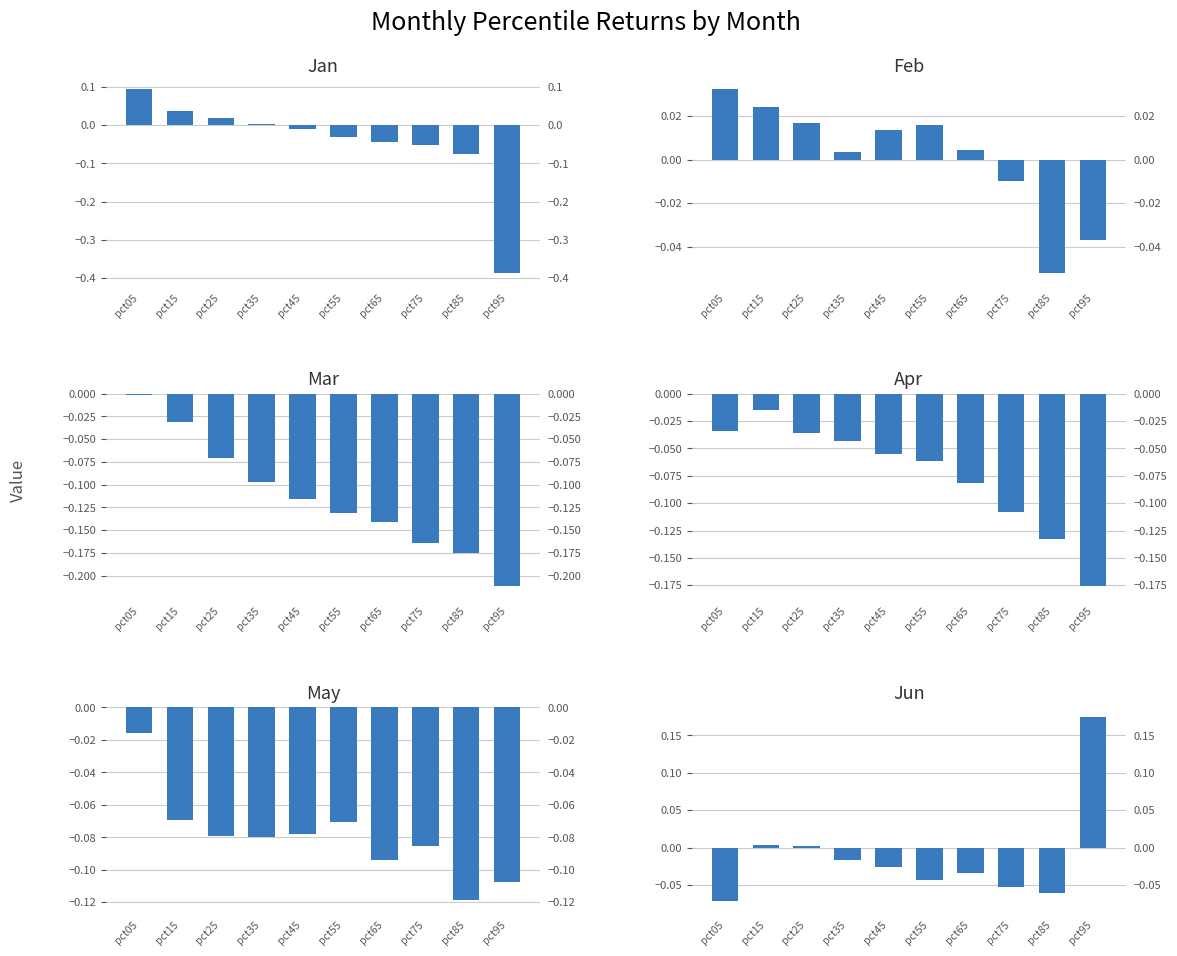

Count the number of categories in the chart.

10